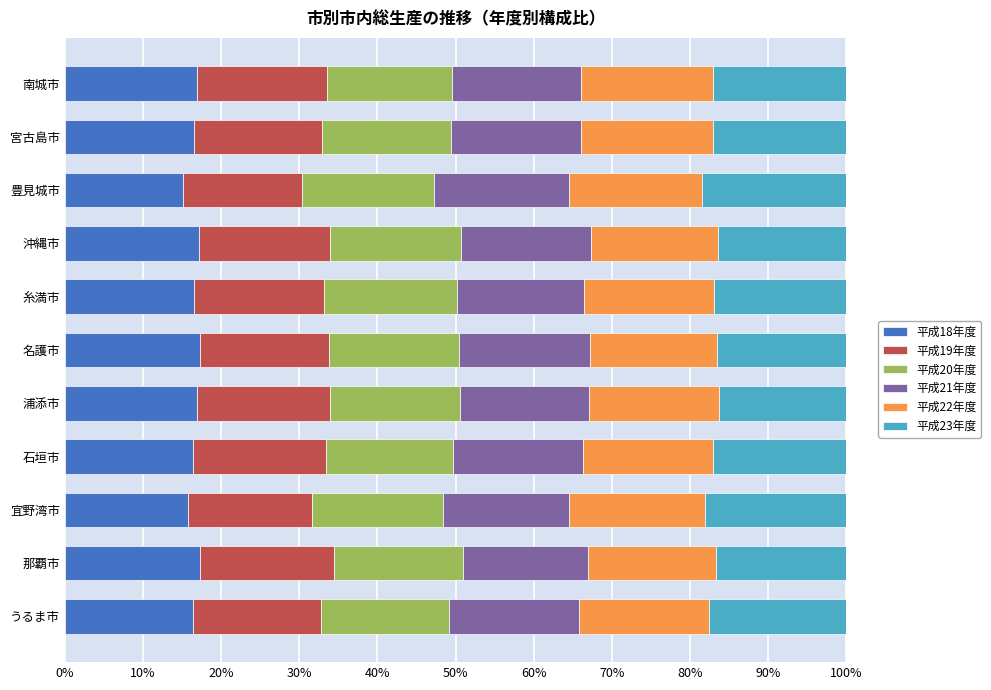

What is the total value across all series at 宜野湾市?

100.0